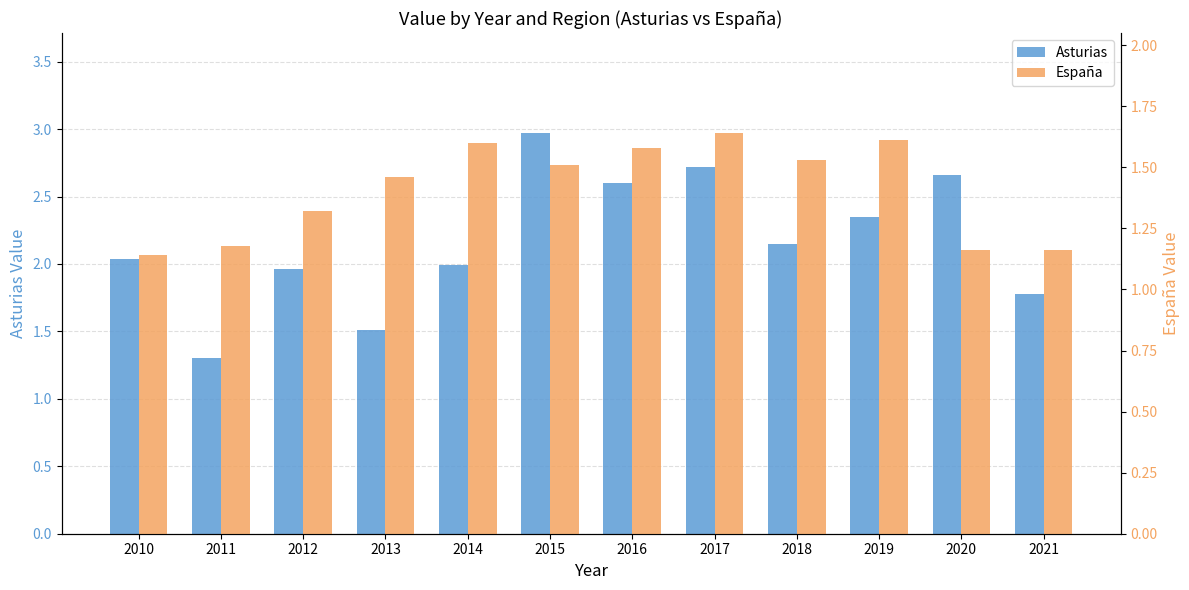

Where does the Asturias series first go above 2?

2010